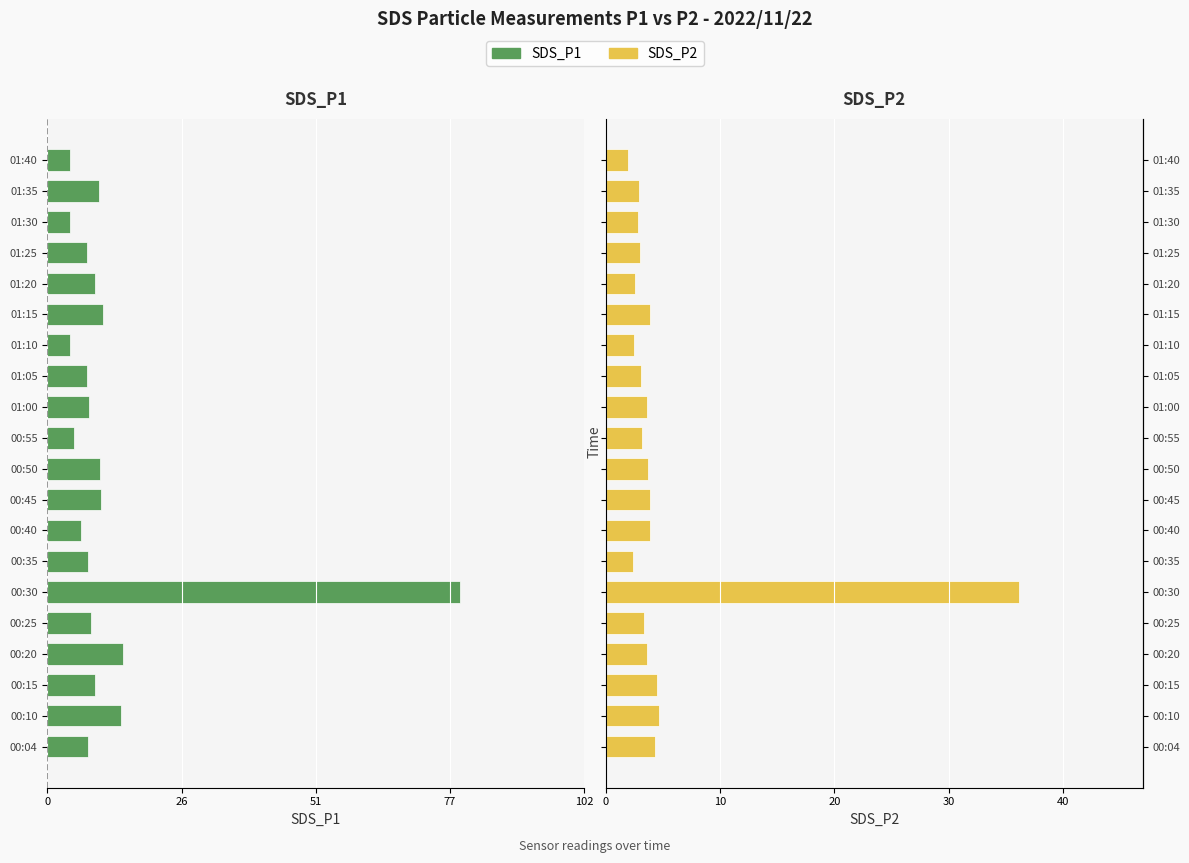

The SDS_P2 series shows 4.5 at 00:15. True or false?

True